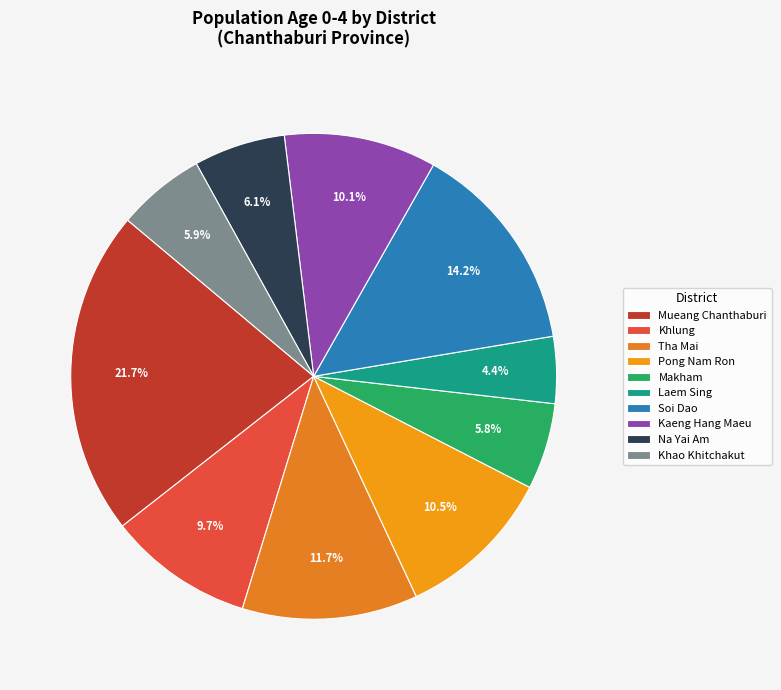

What is the smallest slice in the pie chart?

Laem Sing